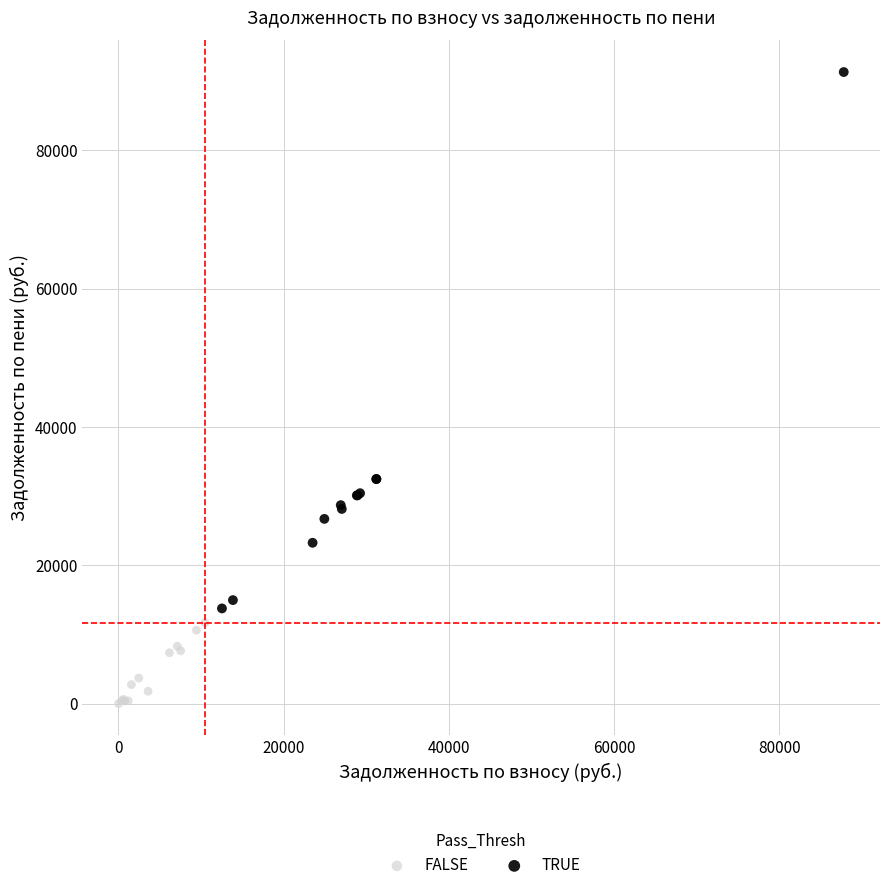

What are all the series names shown in the legend?

FALSE, TRUE